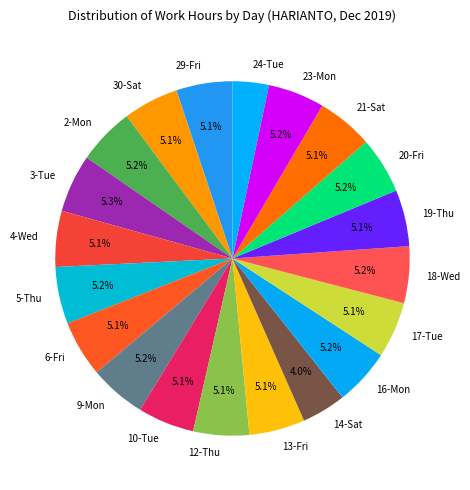

To the nearest percent, what is the combined percentage of 23-Mon and 3-Tue?

10%